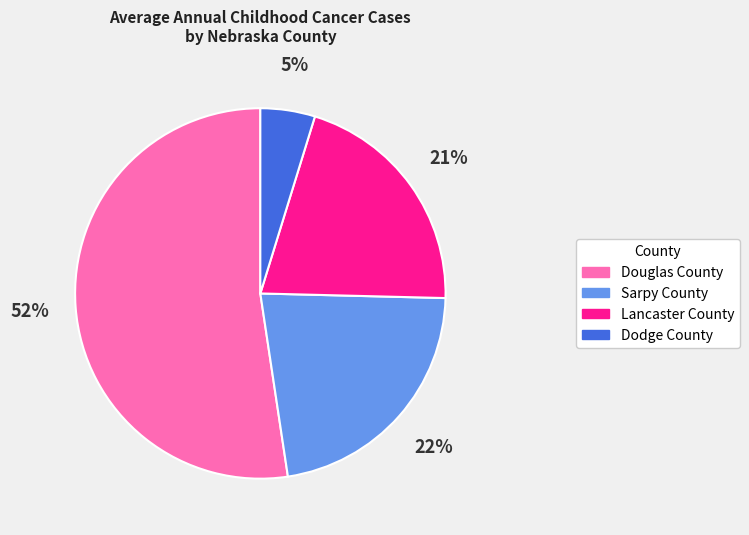

How many slices are in this pie chart?

4